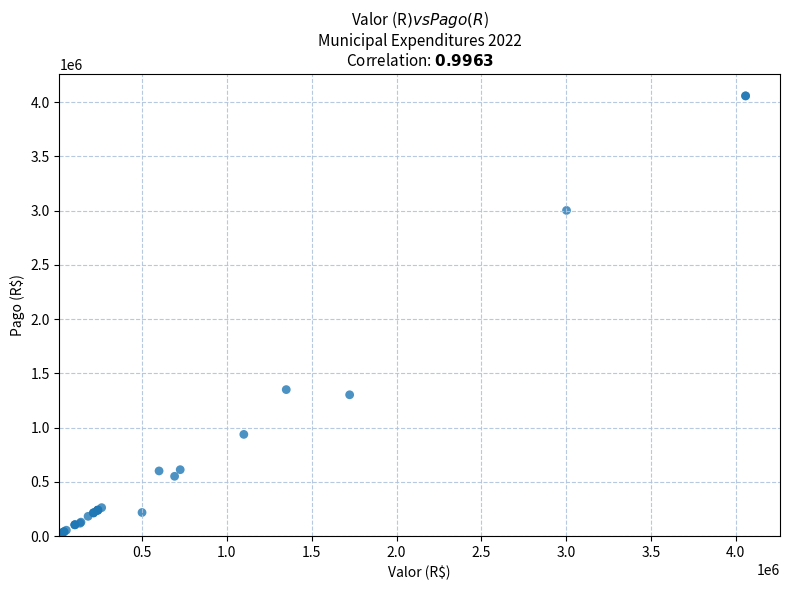

What Y value in the scatter plot is closest to 2028654?

1350000.0